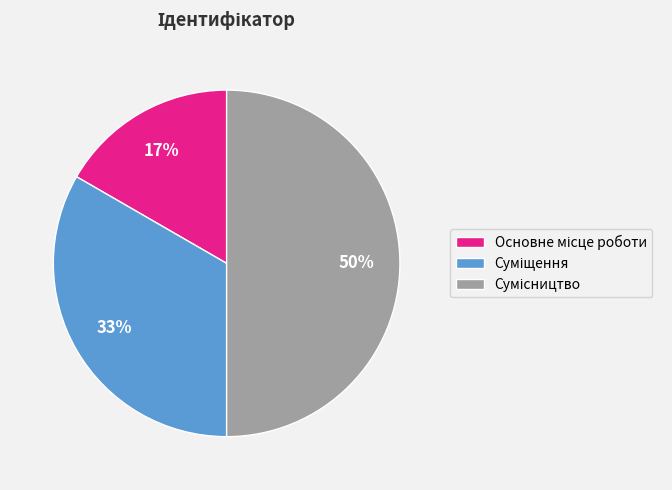

To the nearest percent, what is the difference between the largest and smallest slice percentages?

33%